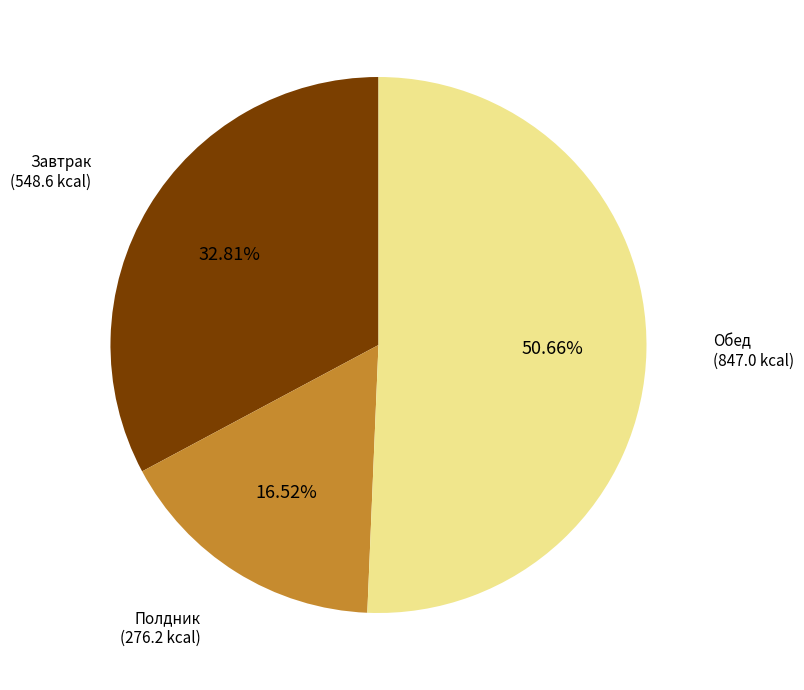

Does any single category account for the majority?

Yes